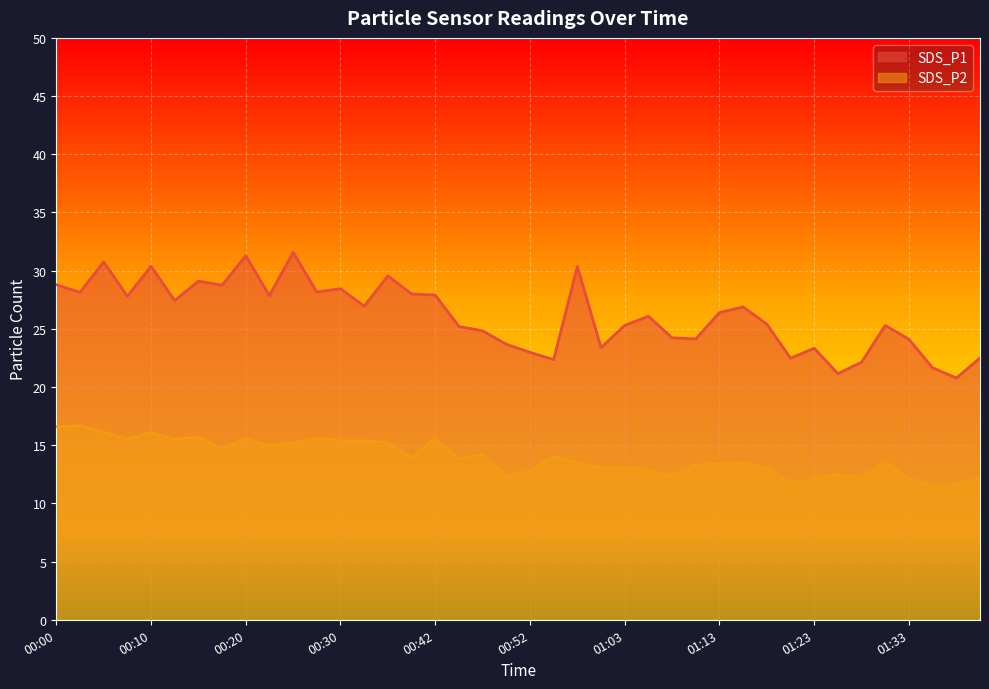

Reading left to right, what are all the values shown in this chart?

SDS_P1: 00:00=28.8	00:03=28.1	00:05=30.8	00:08=27.8	00:10=30.4	00:13=27.4	00:15=29.1	00:17=28.8	00:20=31.3	00:22=27.9	00:25=31.6	00:28=28.2	00:30=28.4	00:32=26.9	00:35=29.6	00:37=28.0	00:42=27.9	00:45=25.2	00:47=24.8	00:50=23.7	00:52=23.0	00:55=22.4	00:58=30.4	01:00=23.4	01:03=25.3	01:05=26.1	01:08=24.2	01:10=24.1	01:13=26.4	01:15=26.9	01:18=25.4	01:20=22.5	01:23=23.3	01:25=21.1	01:28=22.1	01:30=25.3	01:33=24.1	01:35=21.6	01:37=20.8	01:40=22.5
SDS_P2: 00:00=16.6	00:03=16.7	00:05=16.1	00:08=15.5	00:10=16.1	00:13=15.5	00:15=15.7	00:17=14.7	00:20=15.6	00:22=15.0	00:25=15.2	00:28=15.6	00:30=15.4	00:32=15.3	00:35=15.2	00:37=13.9	00:42=15.6	00:45=13.8	00:47=14.2	00:50=12.3	00:52=12.8	00:55=14.0	00:58=13.5	01:00=13.1	01:03=13.1	01:05=12.8	01:08=12.3	01:10=13.3	01:13=13.4	01:15=13.5	01:18=13.1	01:20=11.7	01:23=12.1	01:25=12.5	01:28=12.2	01:30=13.6	01:33=12.2	01:35=11.5	01:37=11.6	01:40=12.1